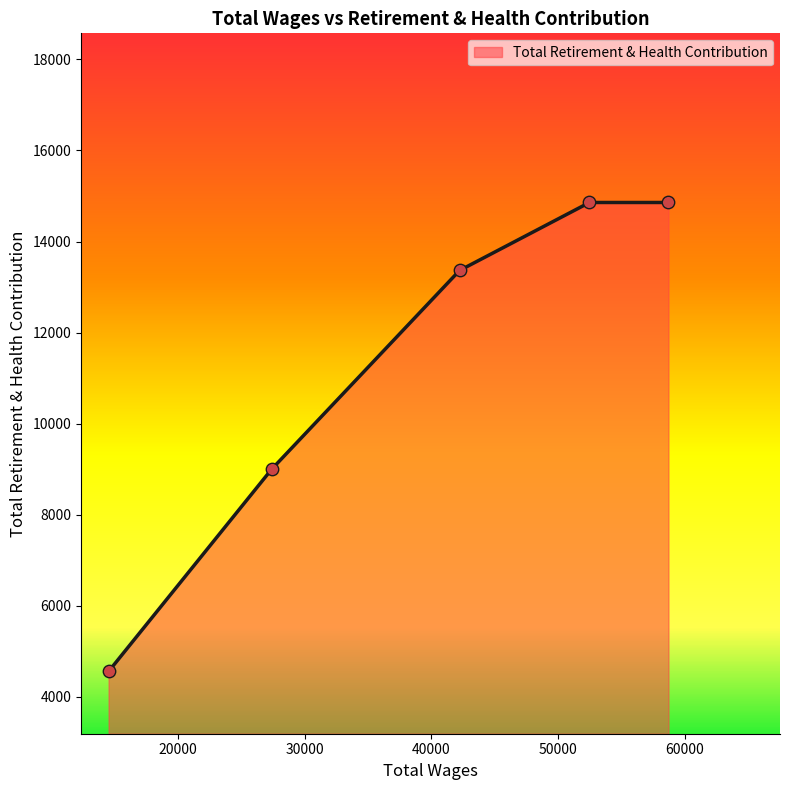

True or false: there are more than 1 points higher than both neighbors.

False